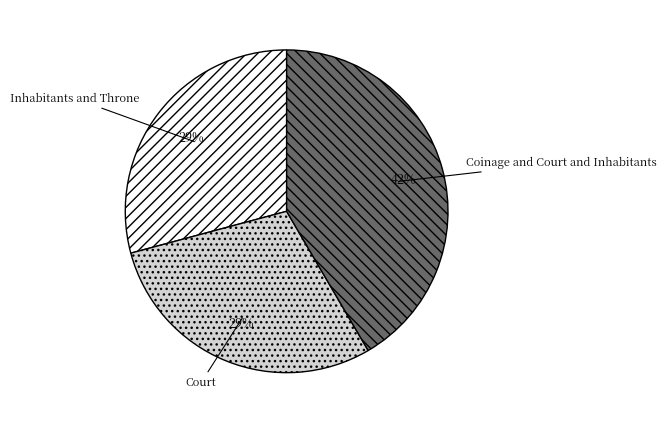

The Inhabitants and Throne slice represents 29% of the pie. True or false?

True